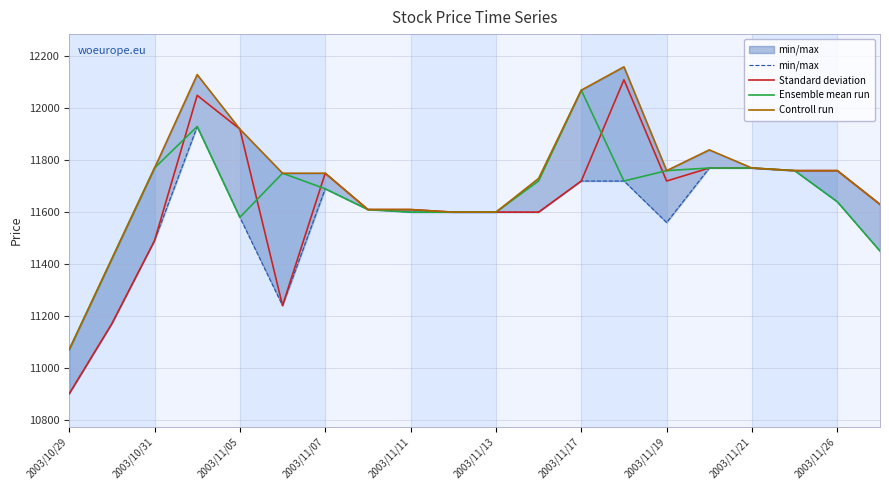

What is the smallest value displayed?

10900